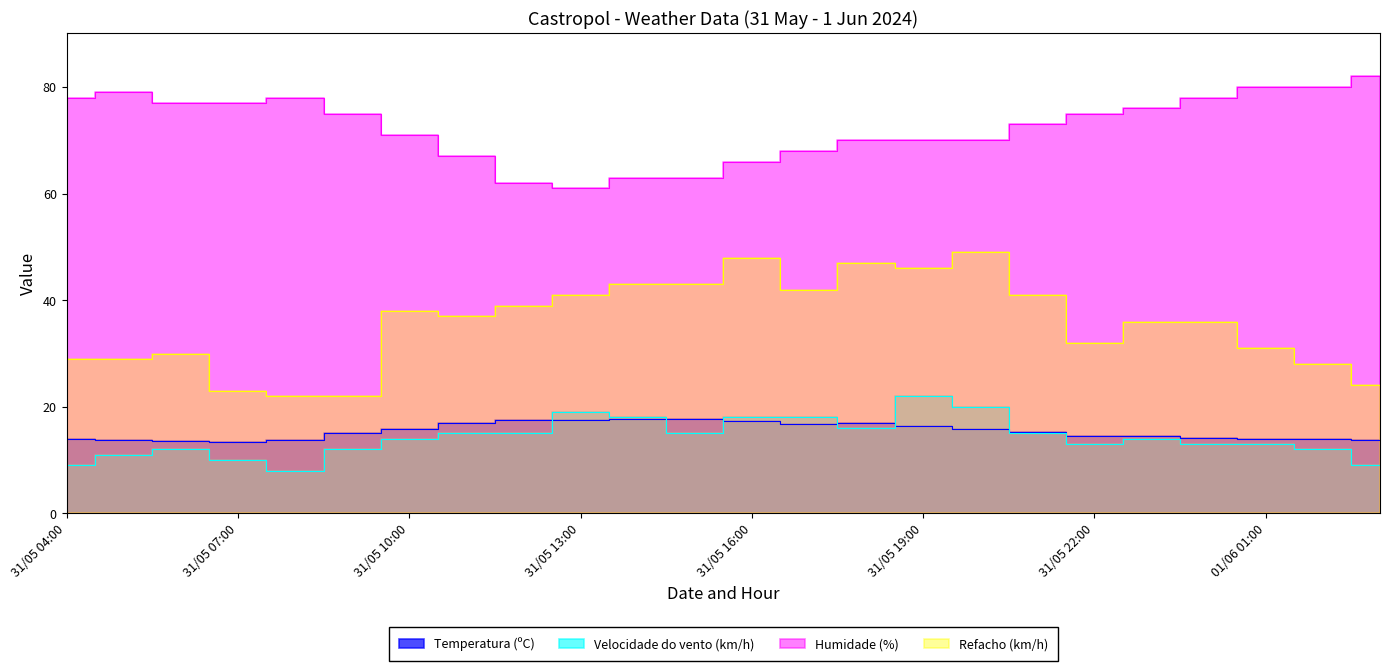

Where do Velocidade do vento (km/h) and Temperatura (ºC) first cross each other?

31/05 12:00 and 31/05 13:00